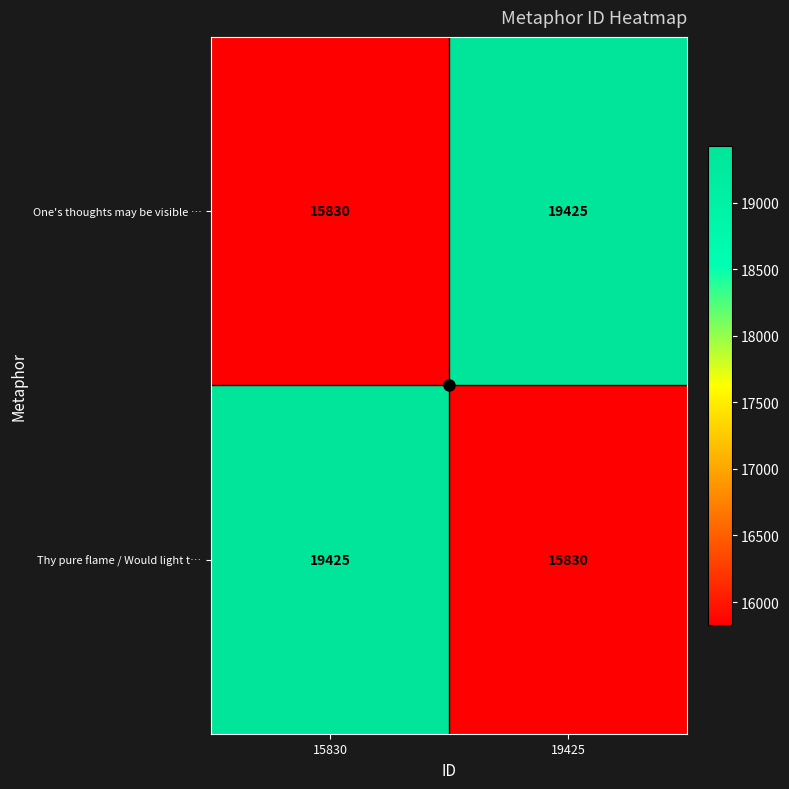

Read the One's thoughts may be visible … value at 15830, to the nearest 100.

15800